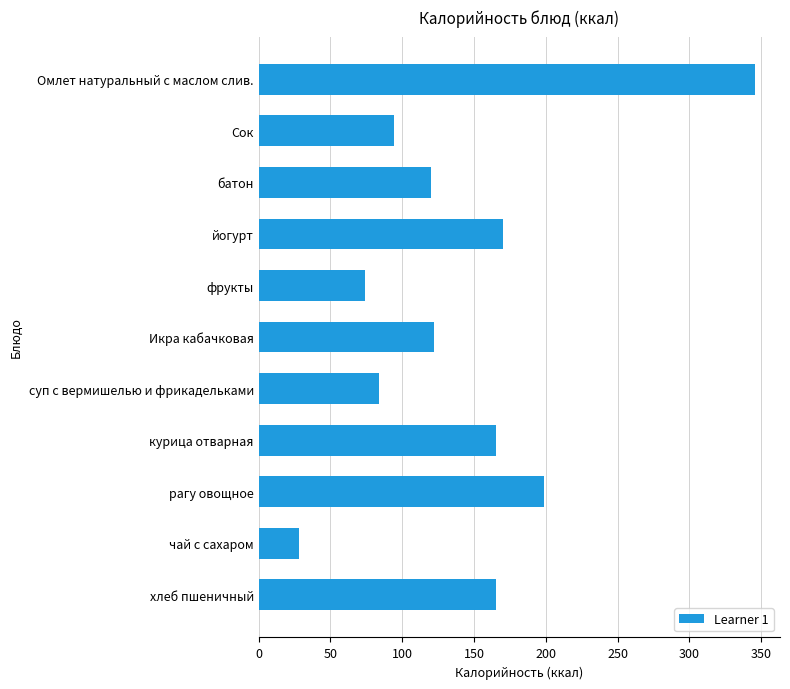

Reading top to bottom, extract all data points from this chart.

Омлет натуральный с маслом слив.=345.9	Сок=94.0	батон=120.0	йогурт=170.0	фрукты=74.0	Икра кабачковая=122.0	суп с вермишелью и фрикадельками=84.0	курица отварная=165.0	рагу овощное=199.0	чай с сахаром=28.0	хлеб пшеничный=165.0